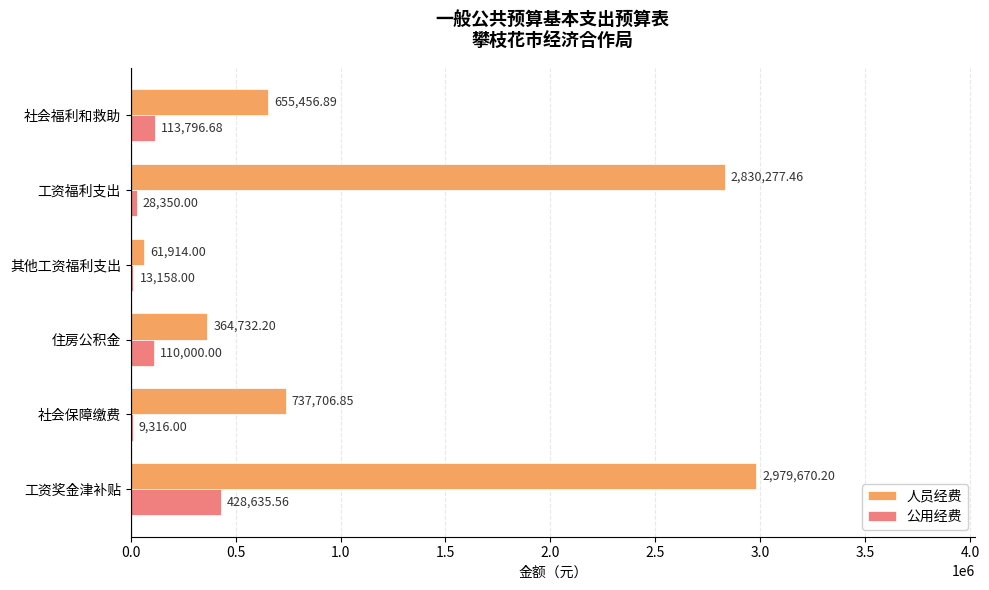

At which category is the sum across all series the highest?

工资奖金津补贴